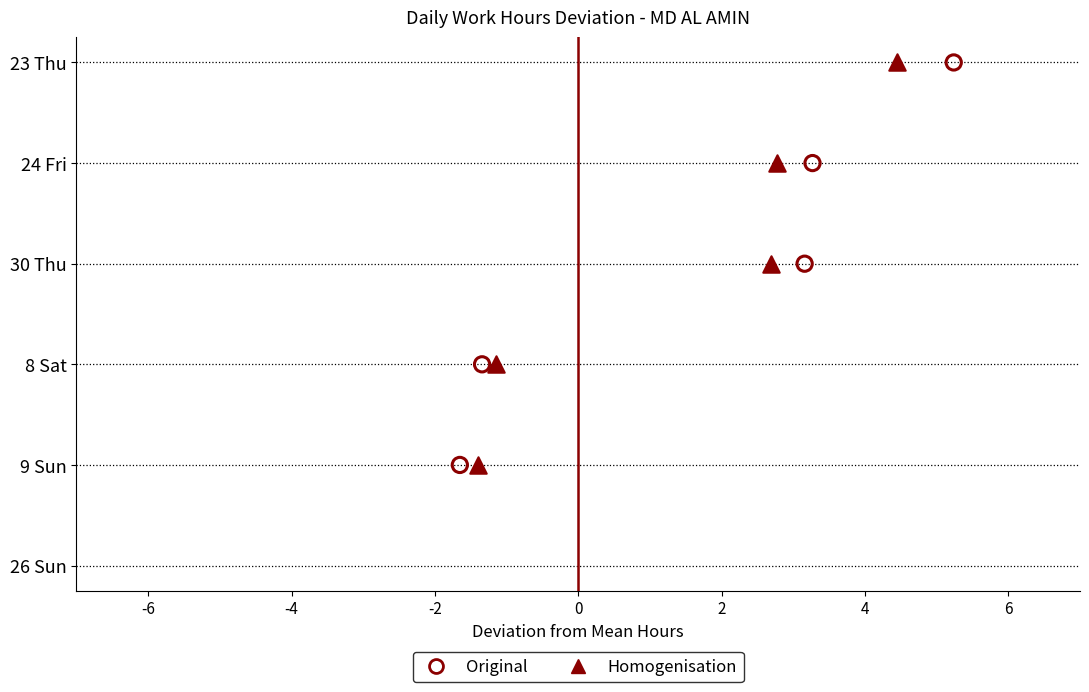

Which series contains the lowest Y value?

Original